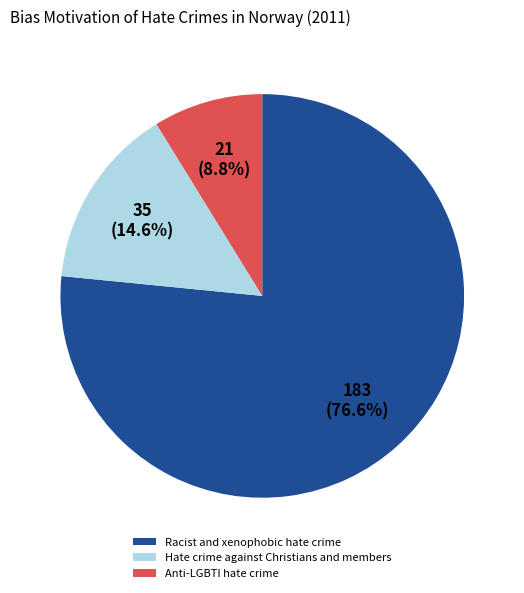

Which has a higher value, Anti-LGBTI hate crime or Hate crime against Christians and members?

Hate crime against Christians and members